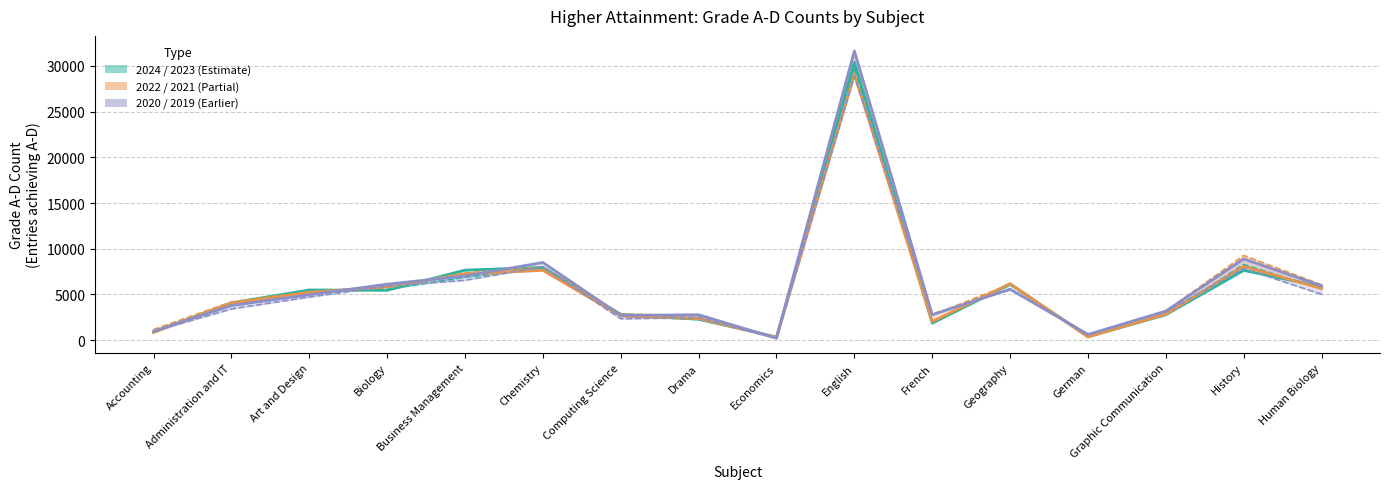

What is the value of the Grade A-D 2024 point at the 7th from the left?

2835